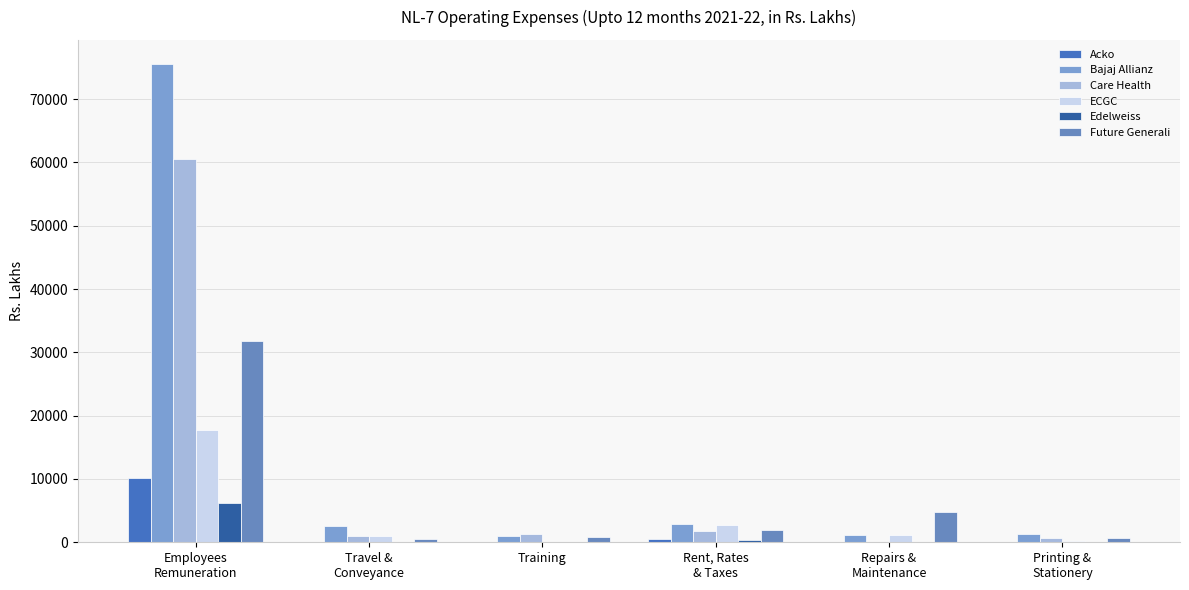

How many groups of bars are there?

6